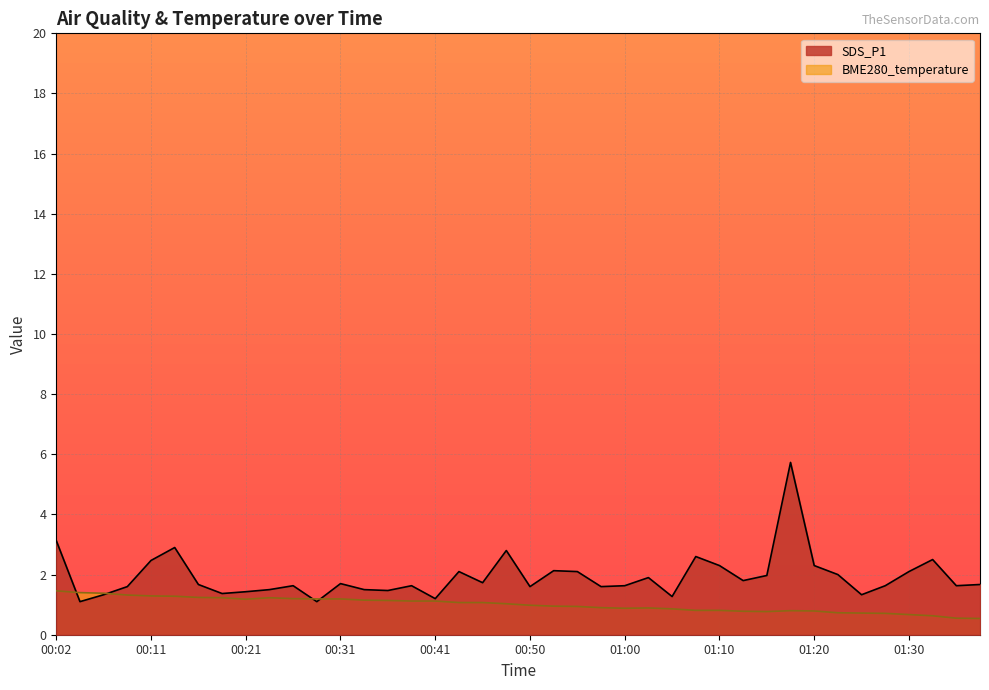

Rank the series by their average value, from highest to lowest.

SDS_P1, BME280_temperature